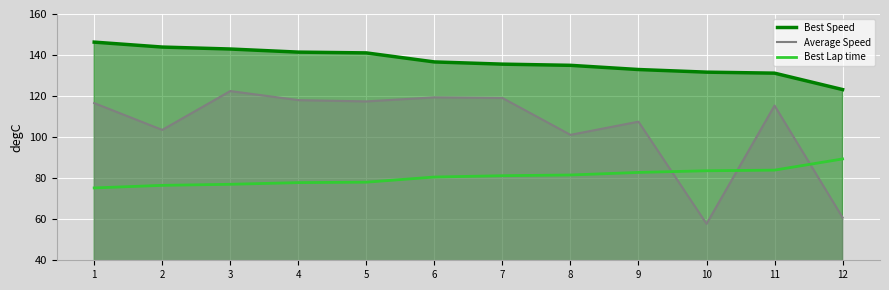

Reading left to right, extract all data points from this chart.

Best Speed: 1=146.3	2=143.9	3=142.9	4=141.4	5=141.0	6=136.6	7=135.6	8=135.0	9=132.9	10=131.7	11=131.2	12=123.2
Average Speed: 1=116.6	2=103.5	3=122.5	4=118.0	5=117.4	6=119.4	7=119.1	8=101.1	9=107.5	10=57.8	11=115.4	12=60.8
Best Lap time: 1=75.2	2=76.5	3=77.0	4=77.8	5=78.1	6=80.6	7=81.2	8=81.6	9=82.8	10=83.6	11=83.9	12=89.4